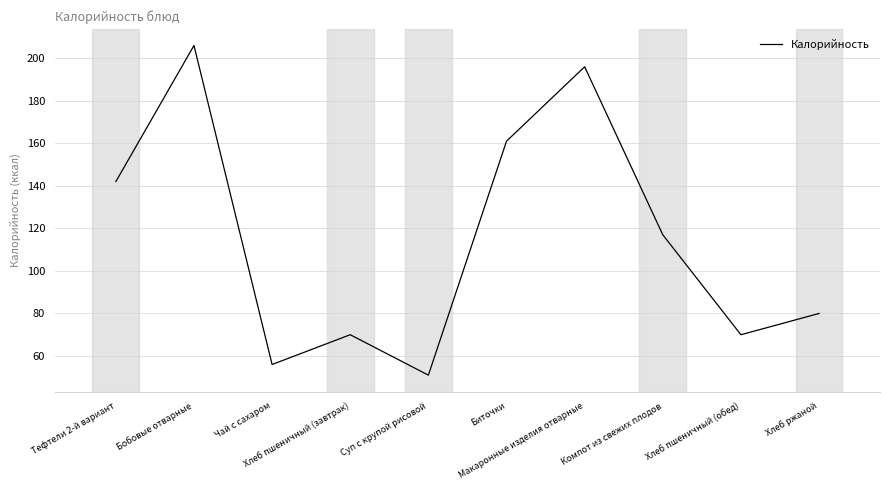

Is it true that the value at Чай с сахаром is 56?

True